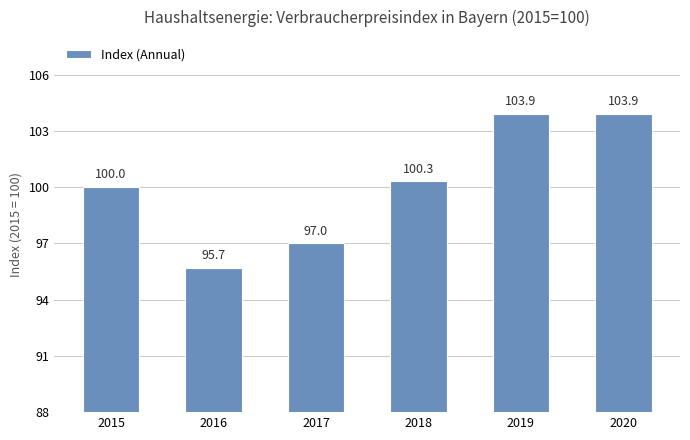

What is the change in value from 2016 to 2019?

+8.2